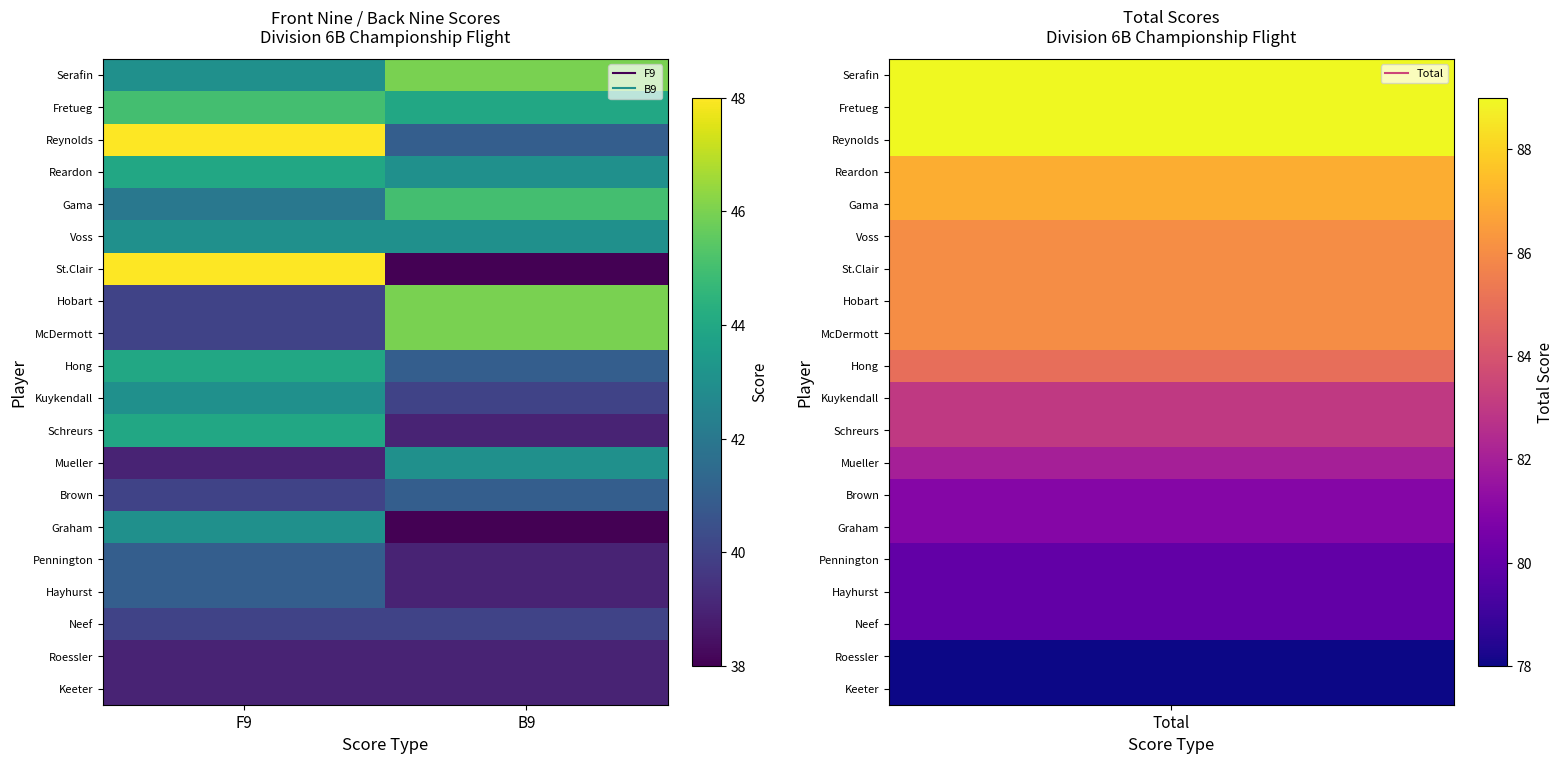

At which category is the sum across all series the highest?

F9